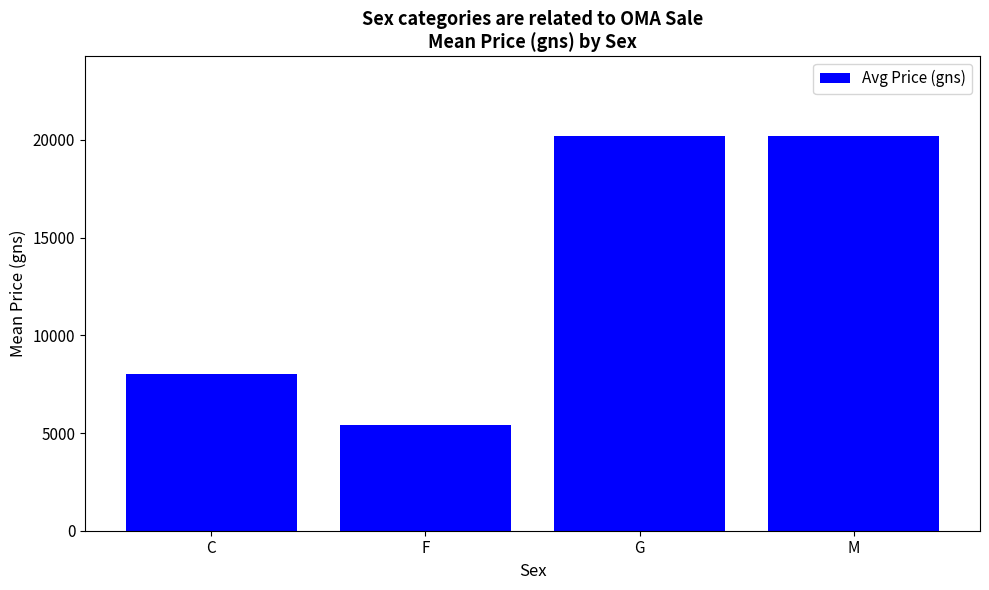

What is the difference between the second highest and minimum values?

14800.0